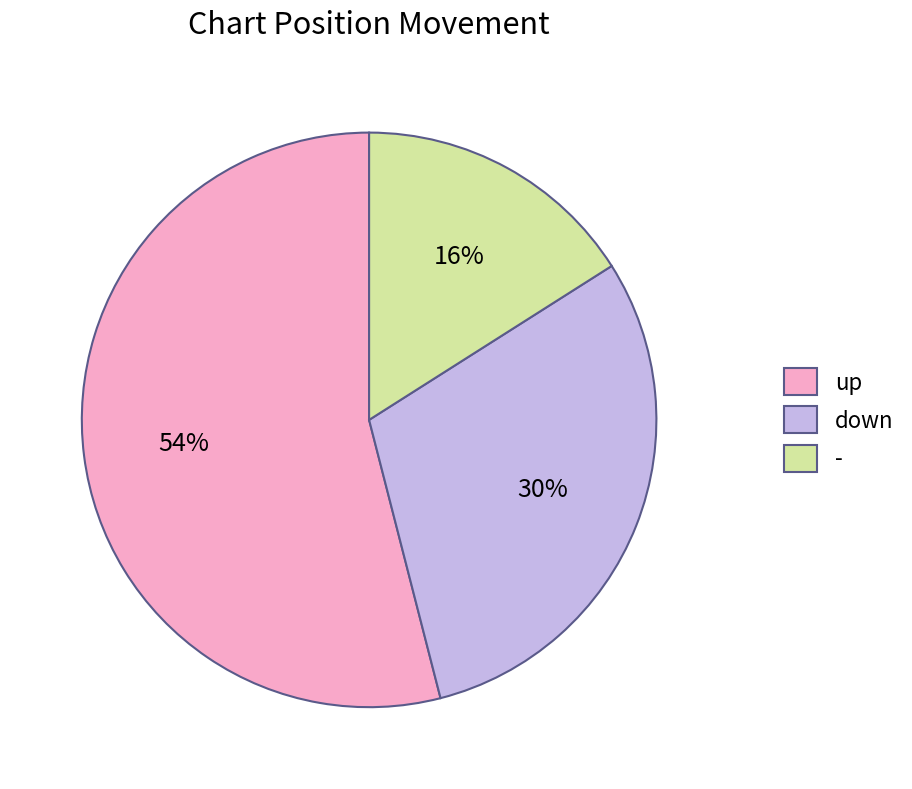

Do up and down together represent more than half of the pie?

Yes